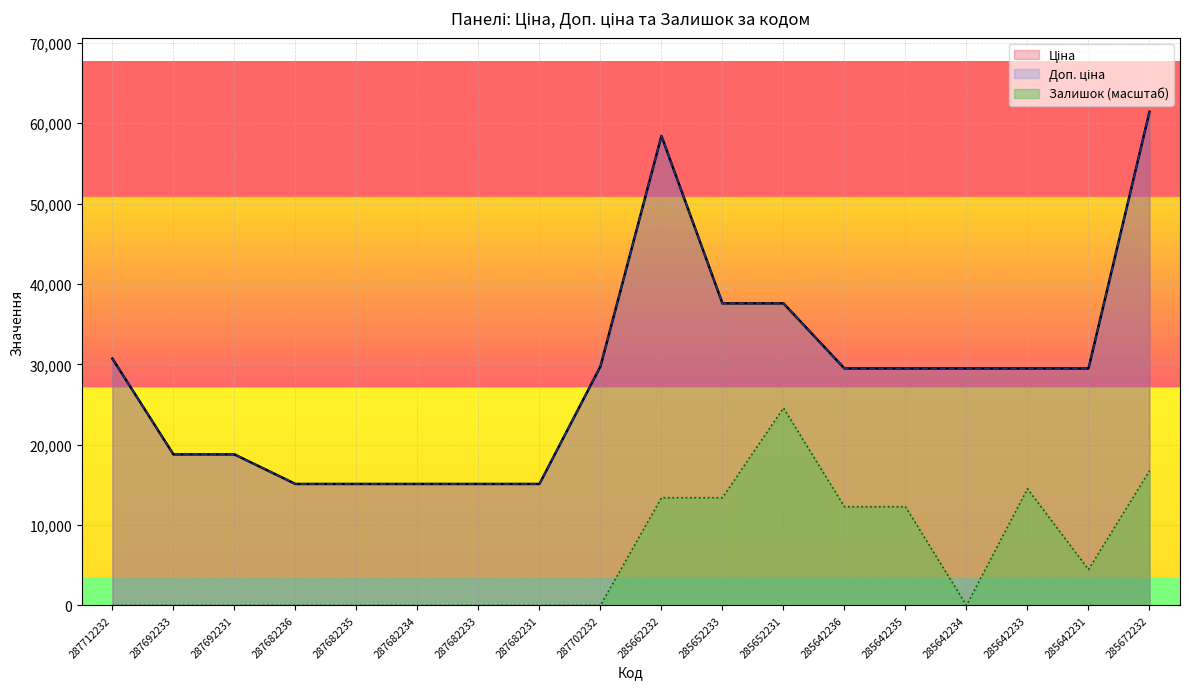

What value does the Ціна series have at 287712232?

30717.1